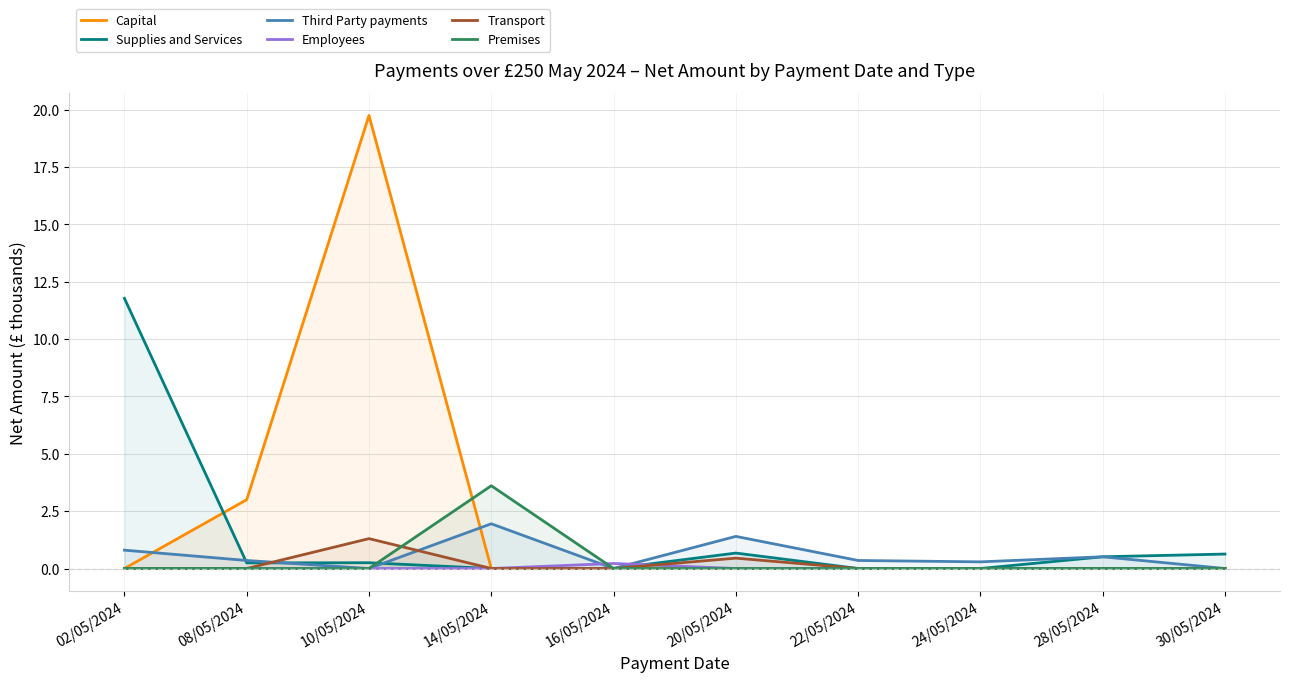

Is it true that Third Party payments equals 0.3 at 22/05/2024?

True